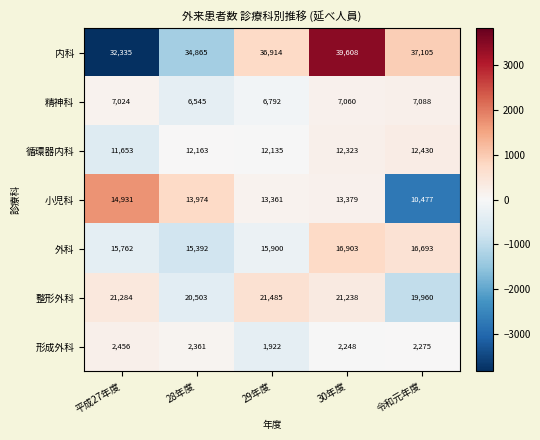

Is it true that 精神科 equals 7060 at 30年度?

True